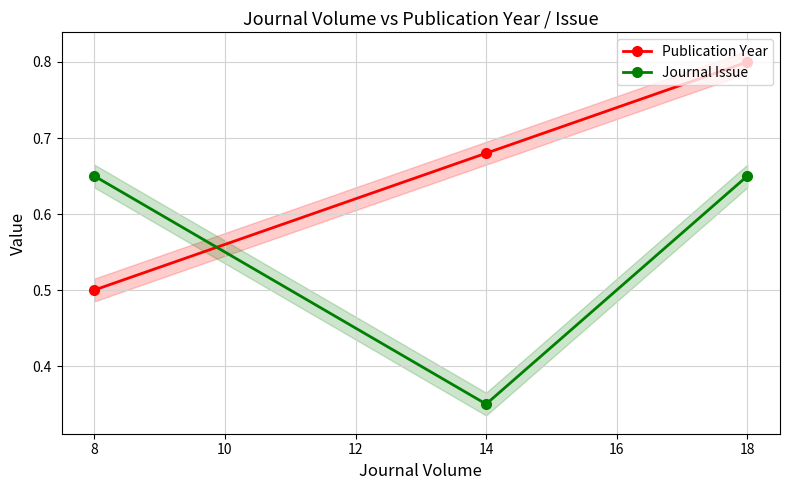

Where is Publication Year nearest to the value 0?

8